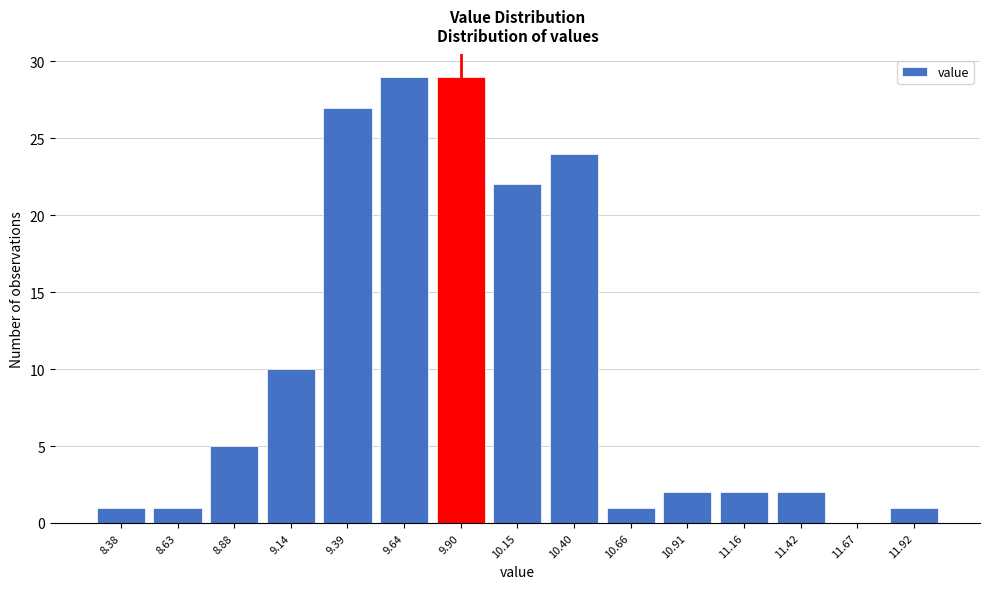

Reading left to right, list all the values displayed in this chart.

8.38=1	8.63=1	8.88=5	9.14=10	9.39=27	9.64=29	9.90=29	10.15=22	10.40=24	10.66=1	10.91=2	11.16=2	11.42=2	11.67=0	11.92=1